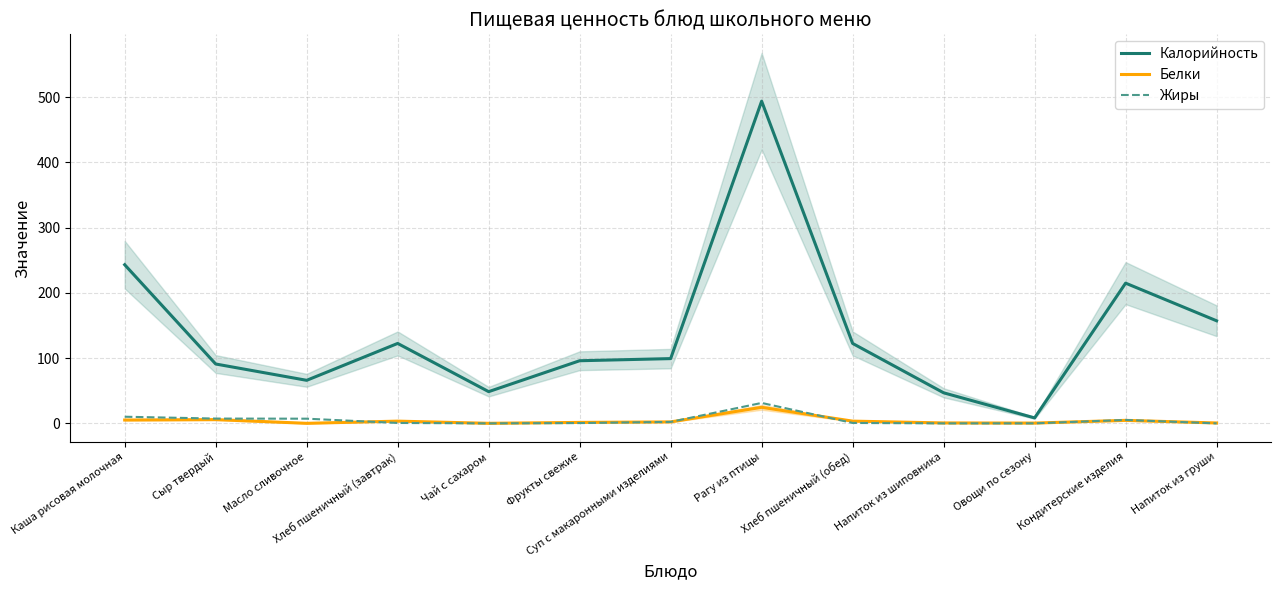

What are all the series names shown in the legend?

Калорийность, Белки, Жиры